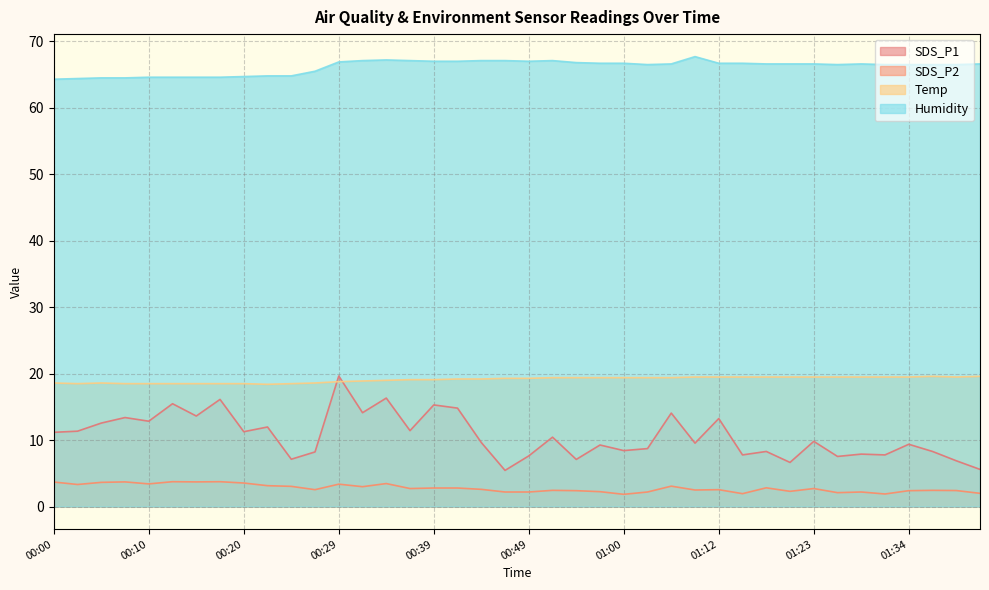

Reading left to right, extract all data points from this chart.

SDS_P1: 11.2	11.3	12.6	13.4	12.8	15.5	13.6	16.1	11.3	12.0	7.1	8.2	19.6	14.1	16.3	11.4	15.3	14.8	9.7	5.5	7.6	10.4	7.1	9.3	8.4	8.7	14.1	9.6	13.2	7.8	8.3	6.7	9.8	7.5	7.9	7.8	9.4	8.3	6.9	5.6
SDS_P2: 3.7	3.3	3.6	3.7	3.4	3.8	3.7	3.8	3.5	3.1	3.0	2.5	3.4	3.0	3.5	2.7	2.8	2.8	2.6	2.2	2.2	2.5	2.4	2.2	1.9	2.2	3.1	2.5	2.5	1.9	2.8	2.3	2.7	2.1	2.2	1.9	2.4	2.5	2.4	2.0
Temp: 18.6	18.5	18.6	18.5	18.5	18.5	18.5	18.5	18.5	18.4	18.5	18.6	18.8	18.9	19.0	19.1	19.1	19.2	19.2	19.3	19.3	19.4	19.4	19.4	19.4	19.4	19.4	19.5	19.5	19.5	19.5	19.5	19.5	19.5	19.5	19.5	19.5	19.6	19.5	19.6
Humidity: 64.3	64.4	64.5	64.5	64.6	64.6	64.6	64.6	64.7	64.8	64.8	65.5	66.9	67.1	67.2	67.1	67.0	67.0	67.1	67.1	67.0	67.1	66.8	66.7	66.7	66.5	66.6	67.7	66.7	66.7	66.6	66.6	66.6	66.5	66.6	66.5	66.5	66.5	66.5	66.6